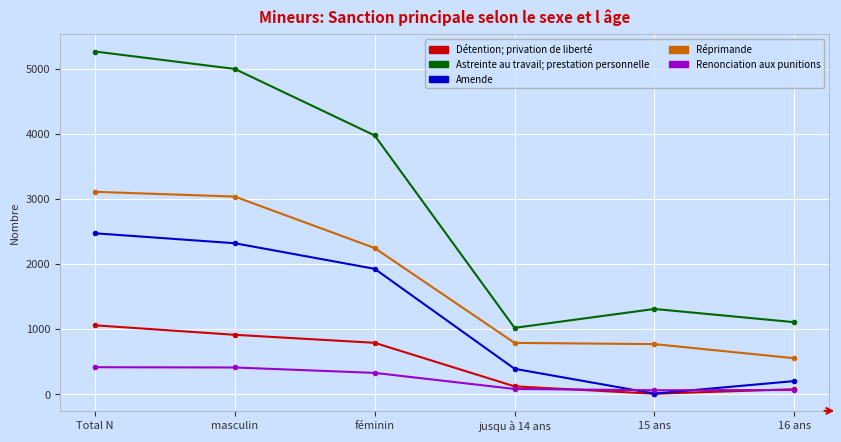

What is the total value across all series at féminin?

9277